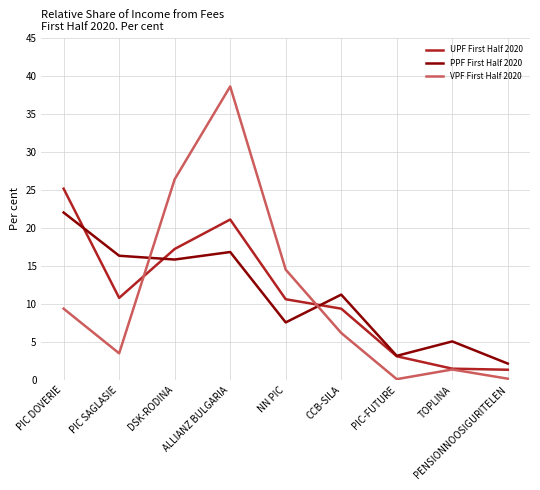

The value of PPF First Half 2020 at PIC DOVERIE is 29.0. True or false?

False